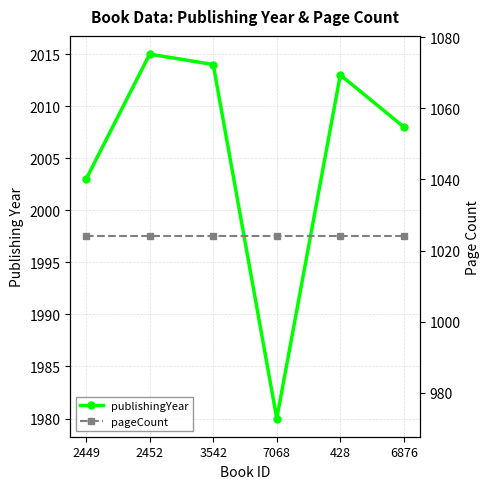

At 428, list the series in order from smallest to largest.

pageCount, publishingYear